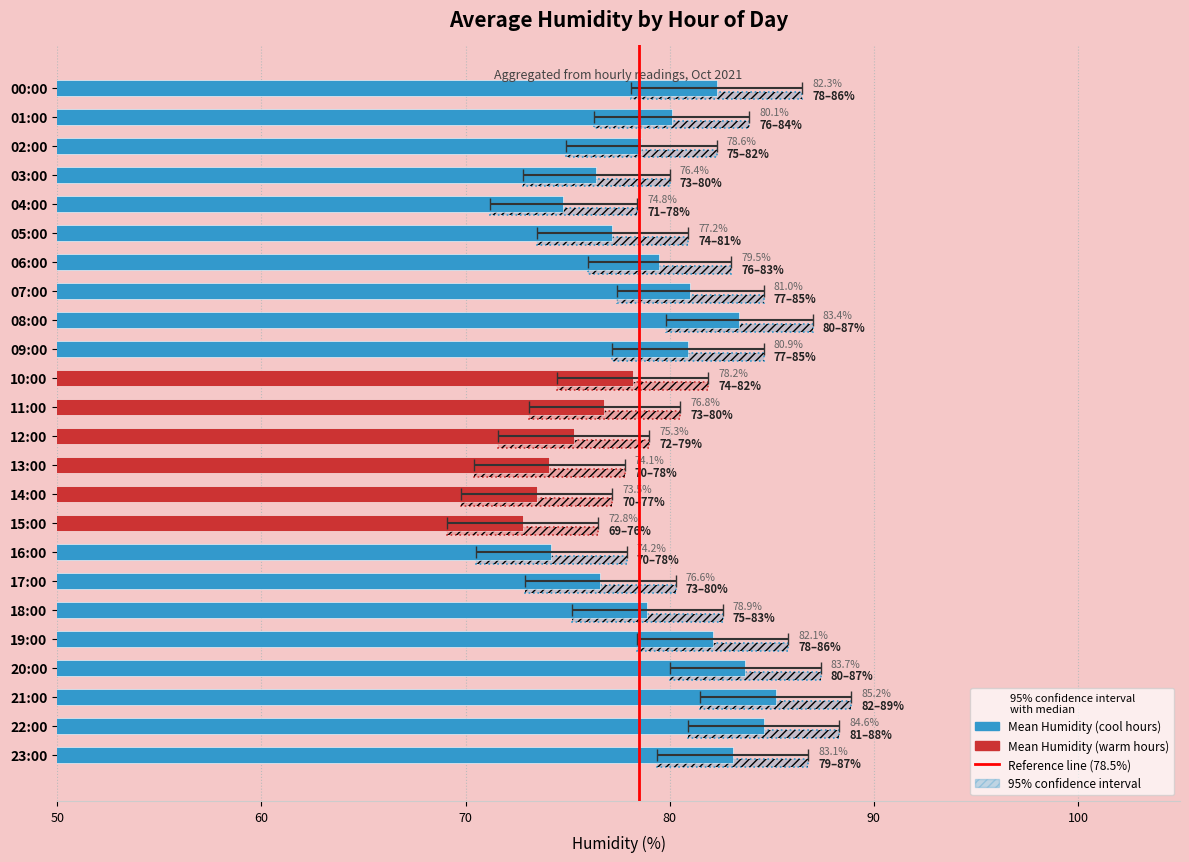

What is the smallest value displayed?

72.8